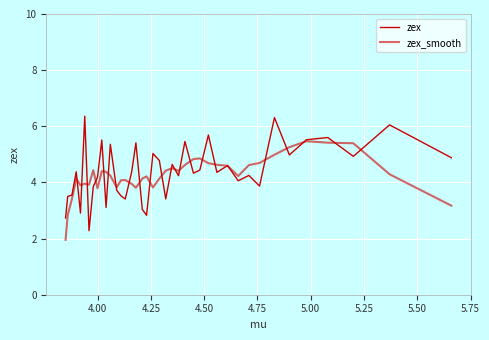

What is the sum of all zex values?

175.5